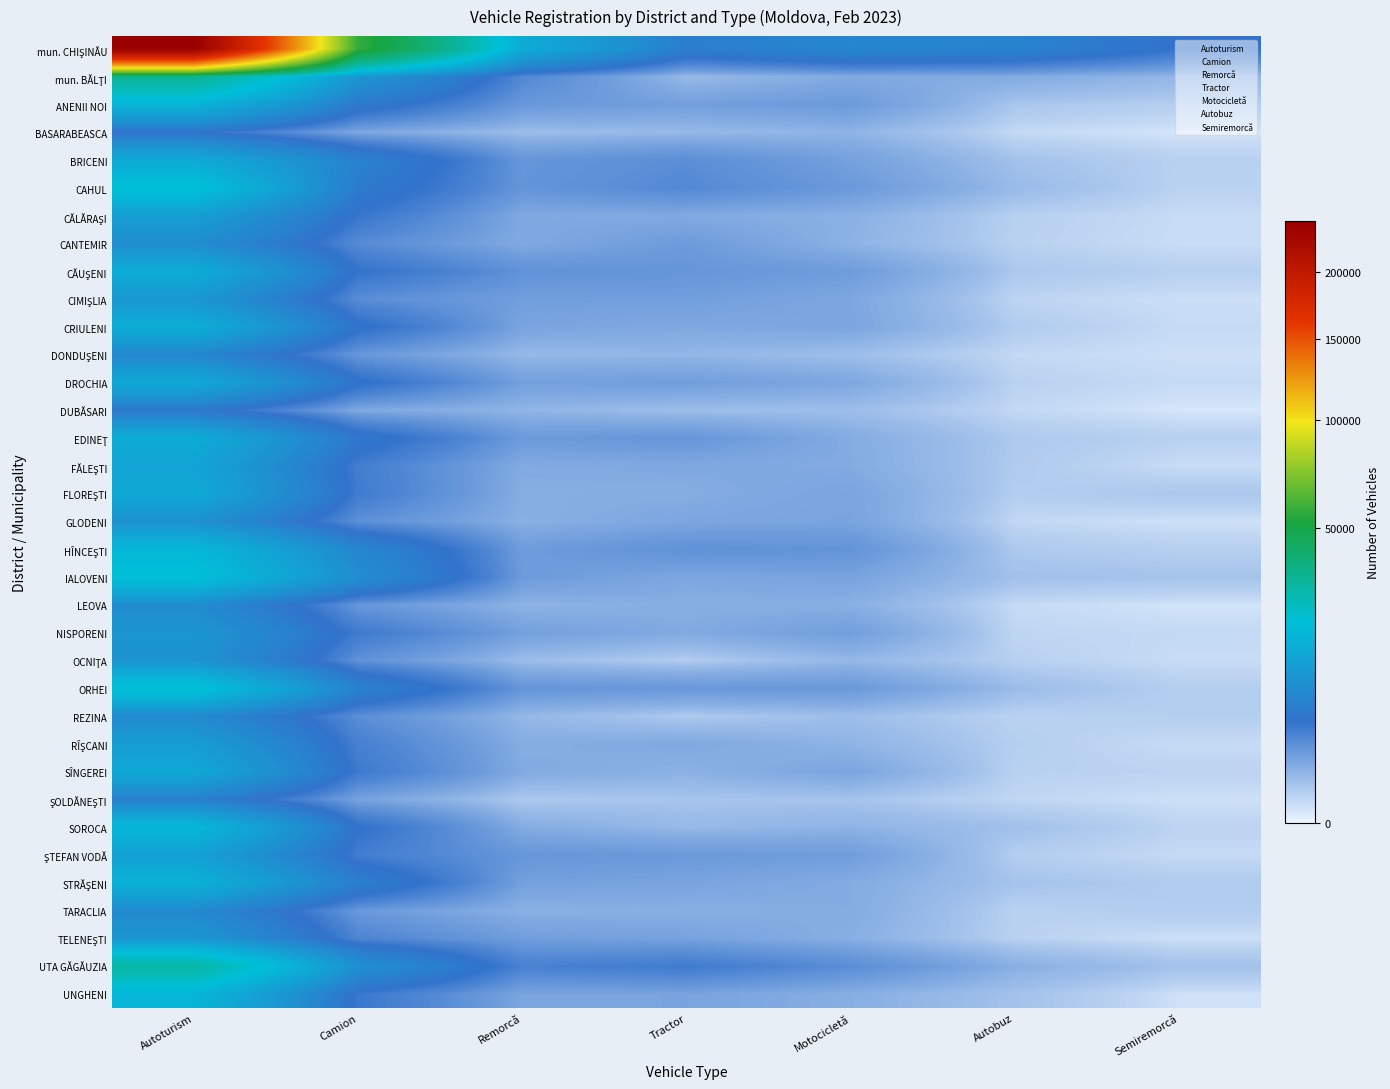

At Tractor, list the series in order from largest to smallest.

mun. CHIŞINĂU, UTA GĂGĂUZIA, CAHUL, BRICENI, HÎNCEŞTI, CĂUŞENI, EDINEŢ, ORHEI, ŞTEFAN VODĂ, CANTEMIR, DROCHIA, CIMIŞLIA, ANENII NOI, TELENEŞTI, UNGHENI, STRĂŞENI, GLODENI, IALOVENI, CRIULENI, FĂLEŞTI, RÎŞCANI, NISPORENI, CĂLĂRAŞI, FLOREŞTI, LEOVA, TARACLIA, SÎNGEREI, DONDUŞENI, SOROCA, BASARABEASCA, mun. BĂLŢI, DUBĂSARI, ŞOLDĂNEŞTI, REZINA, OCNIŢA